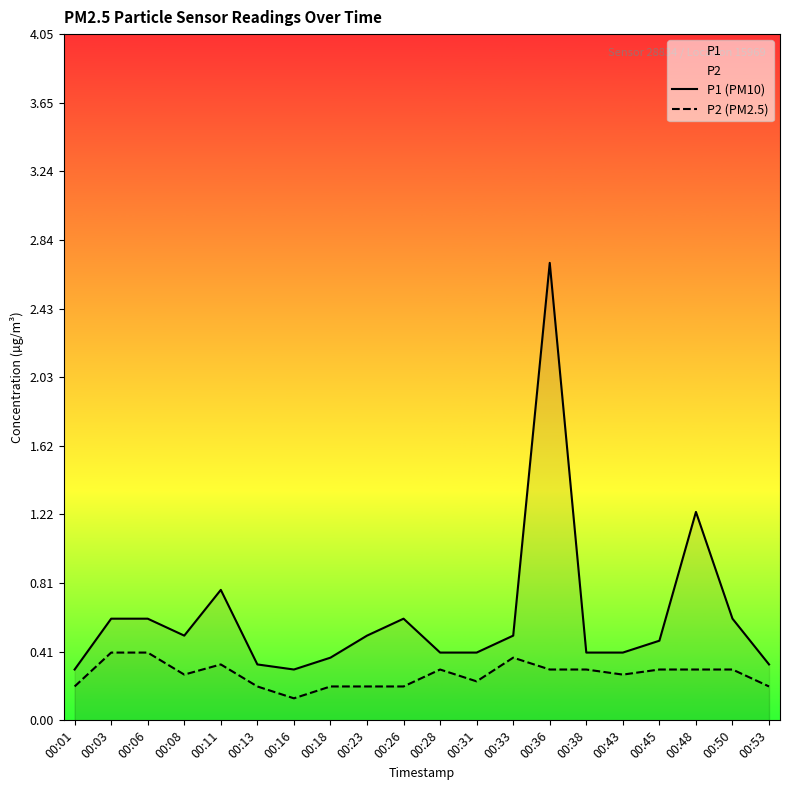

Which category has the highest value across all series?

00:36